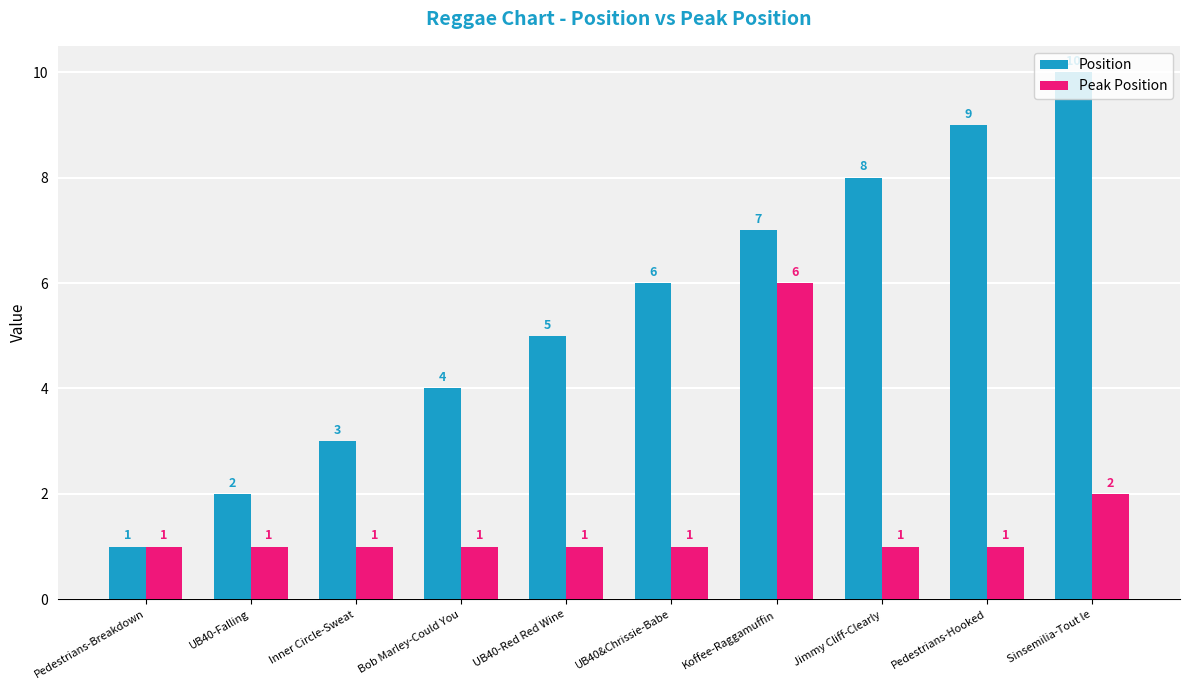

Reading left to right, list all the values displayed in this chart.

Position: Pedestrians-Breakdown=1	UB40-Falling=2	Inner Circle-Sweat=3	Bob Marley-Could You=4	UB40-Red Red Wine=5	UB40&Chrissie-Babe=6	Koffee-Raggamuffin=7	Jimmy Cliff-Clearly=8	Pedestrians-Hooked=9	Sinsemilia-Tout le=10
Peak Position: Pedestrians-Breakdown=1	UB40-Falling=1	Inner Circle-Sweat=1	Bob Marley-Could You=1	UB40-Red Red Wine=1	UB40&Chrissie-Babe=1	Koffee-Raggamuffin=6	Jimmy Cliff-Clearly=1	Pedestrians-Hooked=1	Sinsemilia-Tout le=2